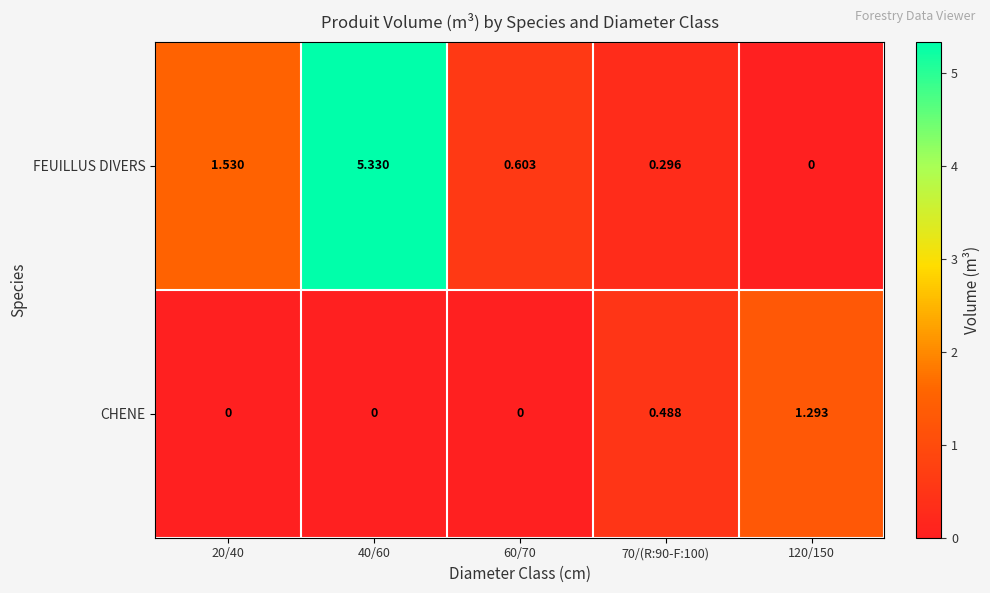

Which series has the largest total across all categories?

FEUILLUS DIVERS